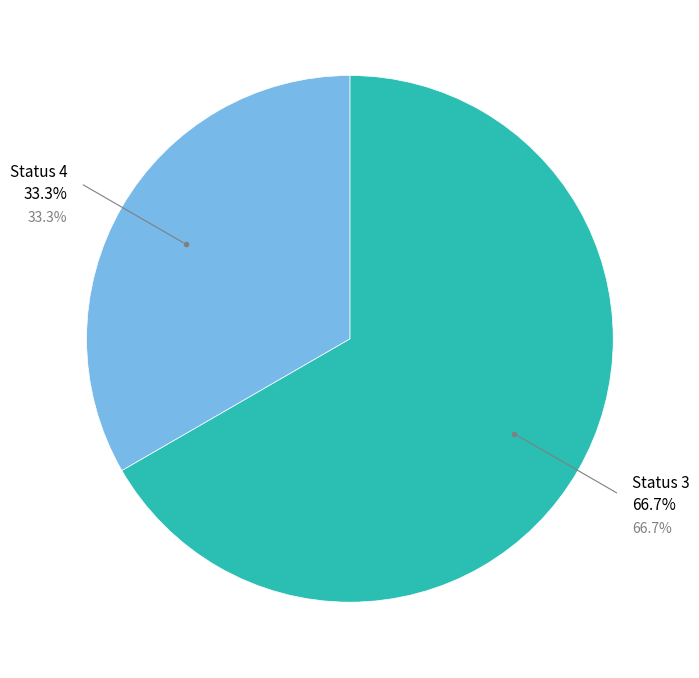

To the nearest percent, what is the difference between the largest and smallest slice percentages?

33%